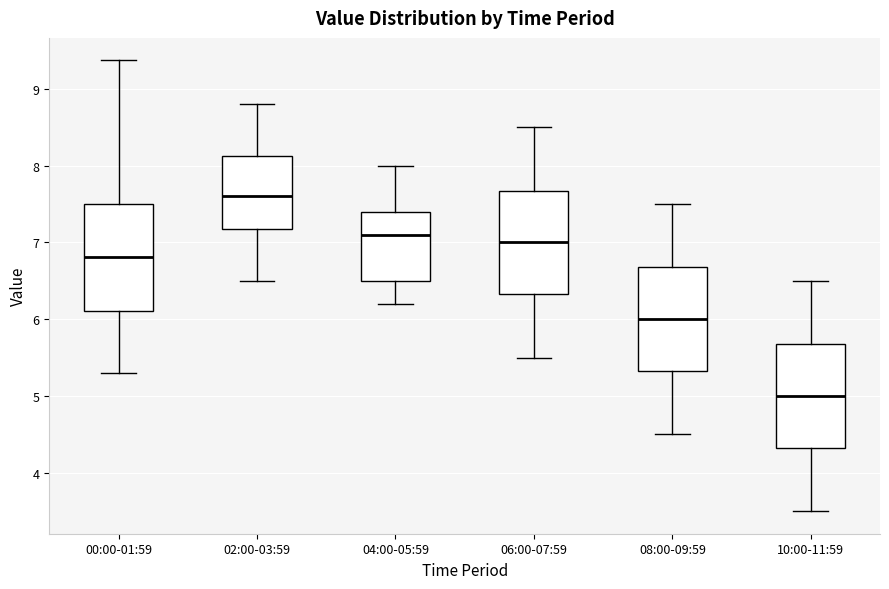

Reading left to right, read every box against the y-axis: the position of its median line, the range the box covers, and the ends of its whiskers. The values are not printed on the chart, so give them approximately, as read against the axis.

00:00-01:59: median 6.8, box 6.1 to 7.5, whiskers 5.3 to 9.4
02:00-03:59: median 7.6, box 7.2 to 8.1, whiskers 6.5 to 8.8
04:00-05:59: median 7.1, box 6.5 to 7.4, whiskers 6.2 to 8.0
06:00-07:59: median 7.0, box 6.3 to 7.7, whiskers 5.5 to 8.5
08:00-09:59: median 6.0, box 5.3 to 6.7, whiskers 4.5 to 7.5
10:00-11:59: median 5.0, box 4.3 to 5.7, whiskers 3.5 to 6.5